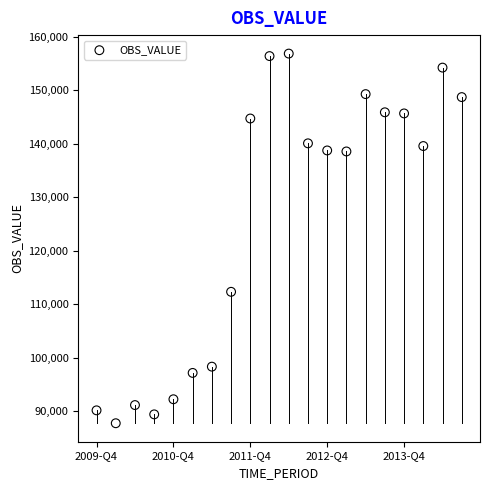

What Y value in the scatter plot is closest to 122295?

112313